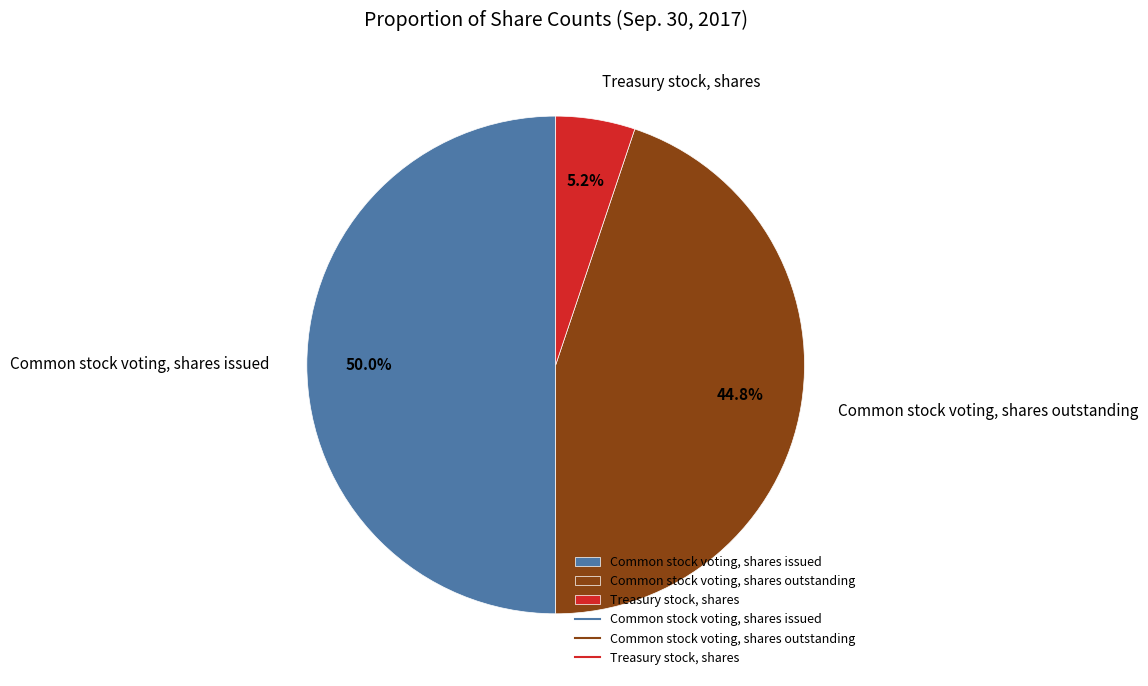

Count the number of slices in the pie.

3